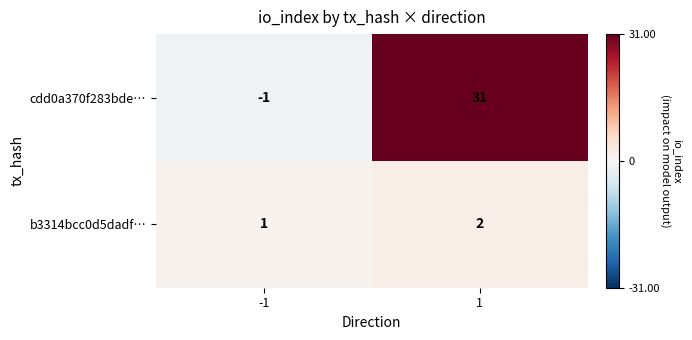

Reading left to right, extract all data points from this chart.

cdd0a370f283bde…: -1=-1	1=31
b3314bcc0d5dadf…: -1=1	1=2